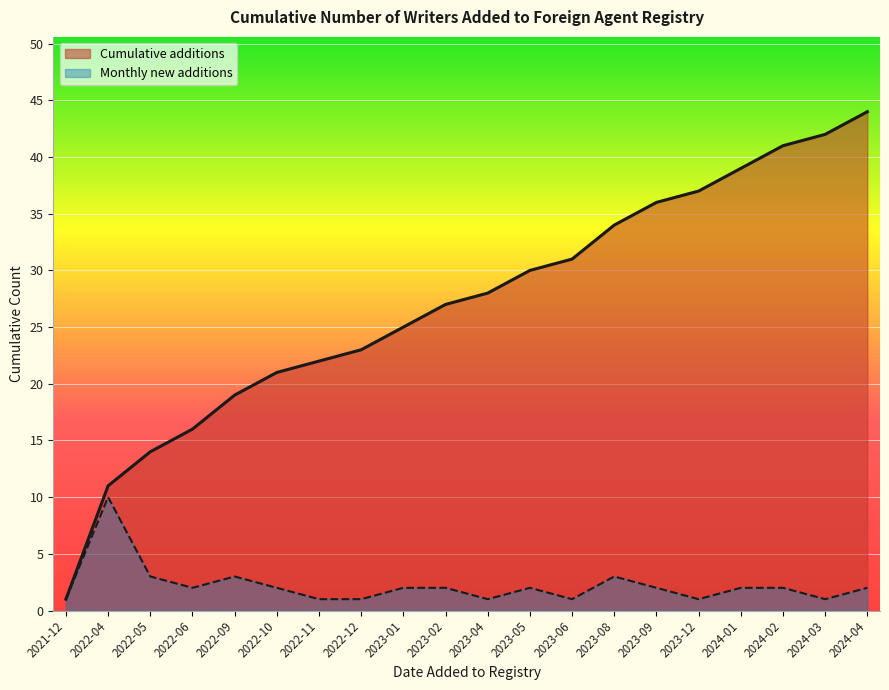

Which series has the largest range (max minus min)?

Cumulative additions